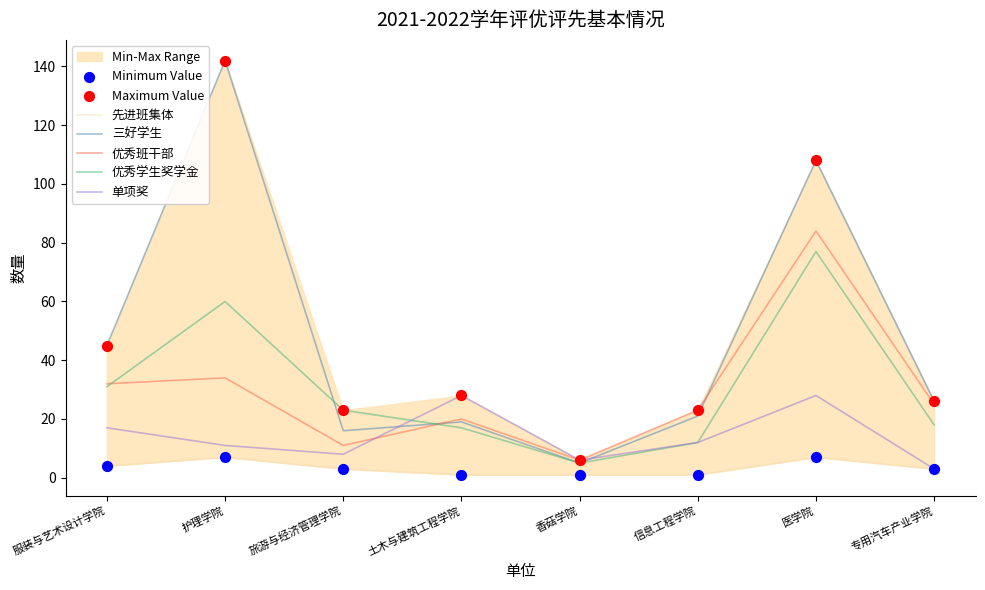

Which series contains the lowest Y value?

先进班集体